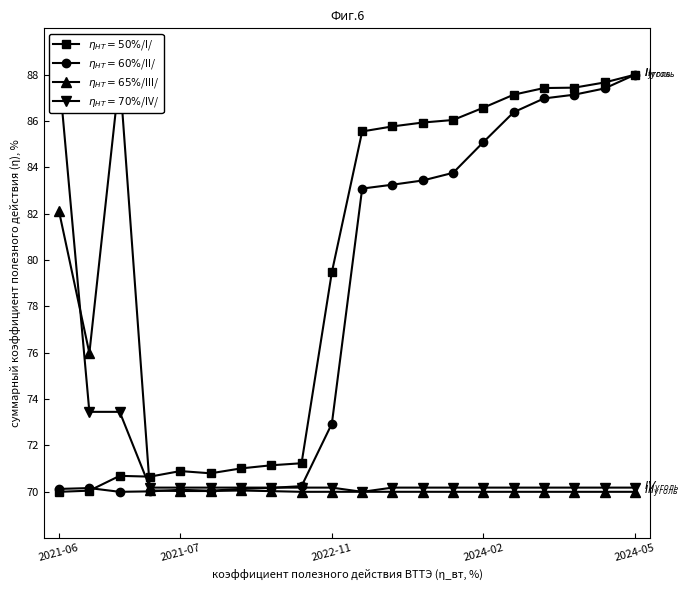

At 8, list the series in order from smallest to largest.

$\eta_{HT}=65\%$/III/, $\eta_{HT}=70\%$/IV/, $\eta_{HT}=60\%$/II/, $\eta_{HT}=50\%$/I/